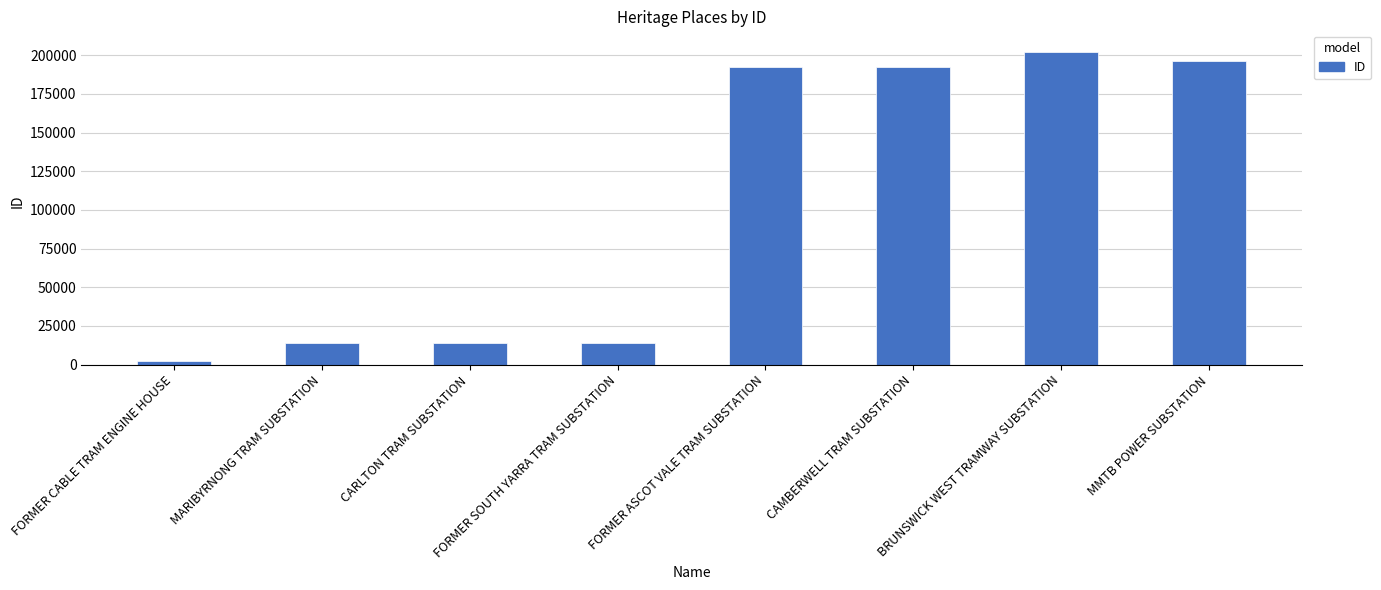

What is the minimum value shown in the chart?

2155